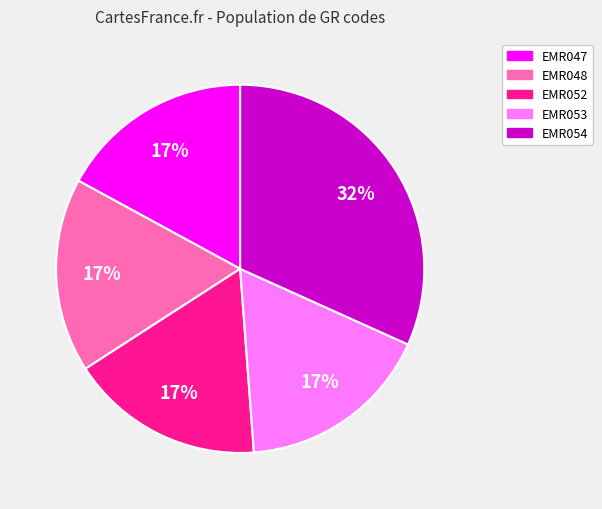

Does any single category account for the majority?

No